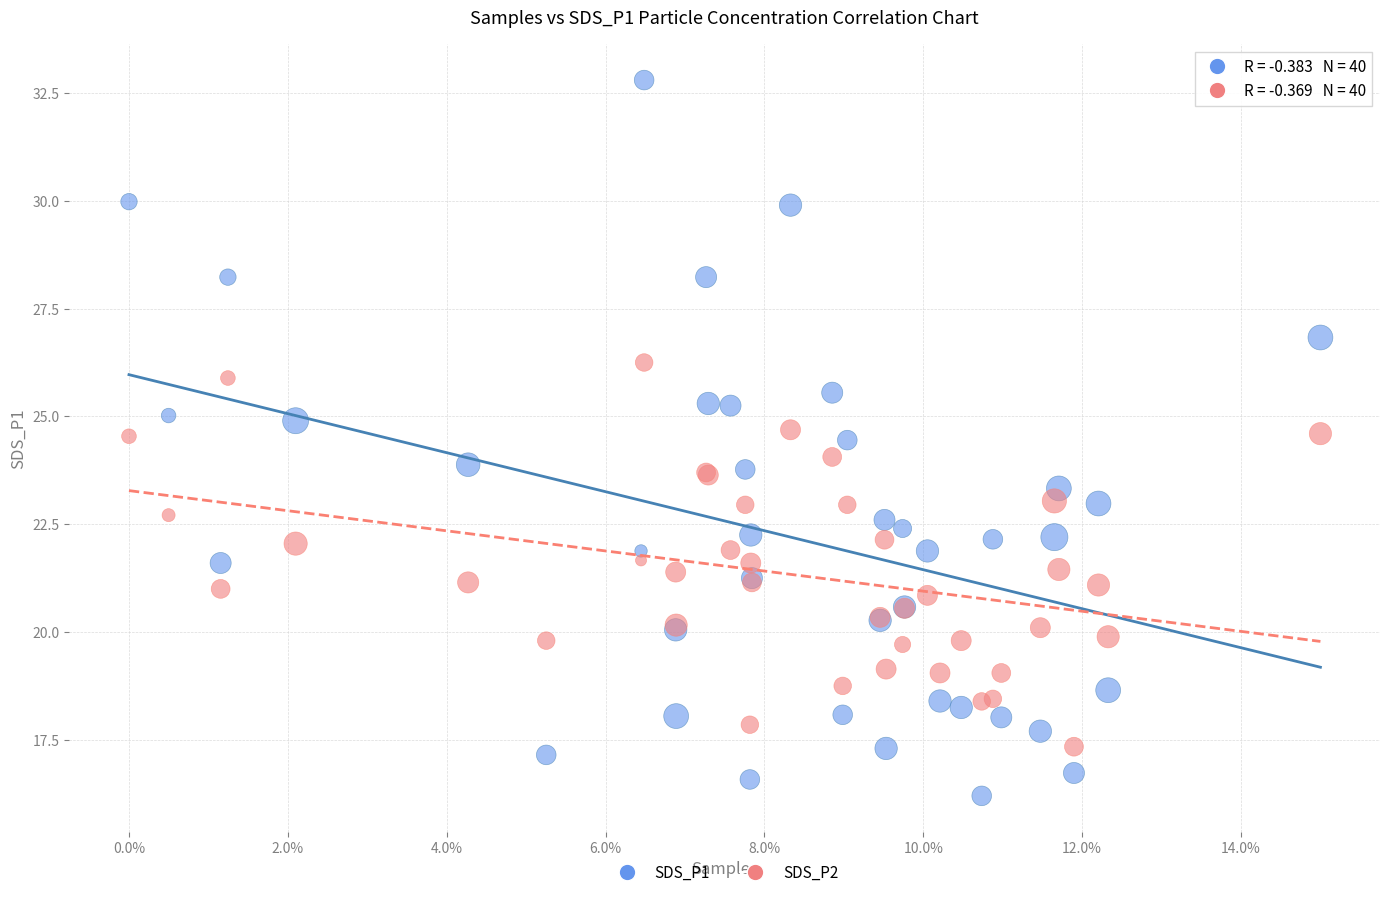

Which series has the widest spread of Y values?

SDS_P1